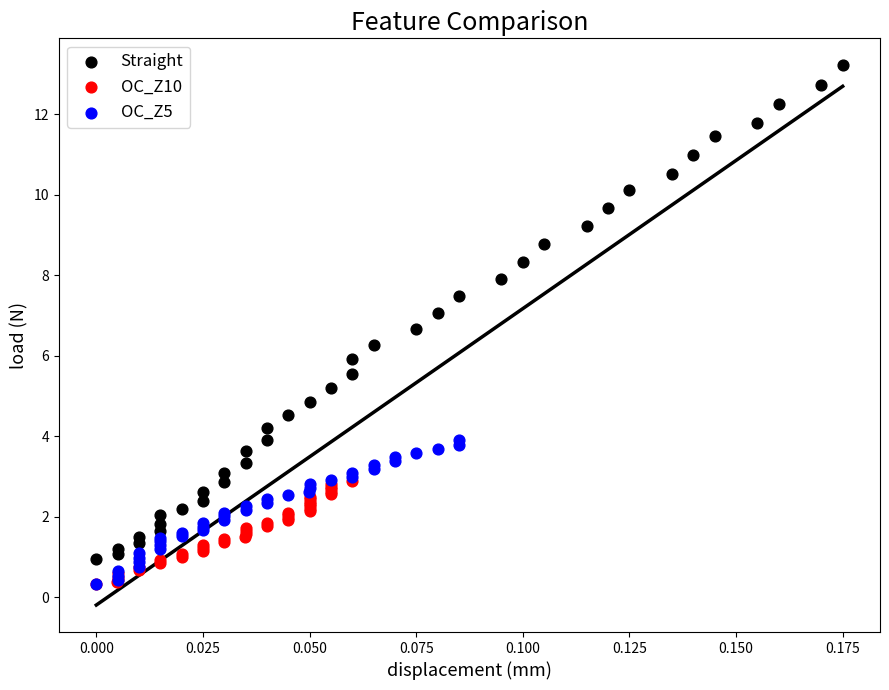

Which series contains the highest Y value?

Straight